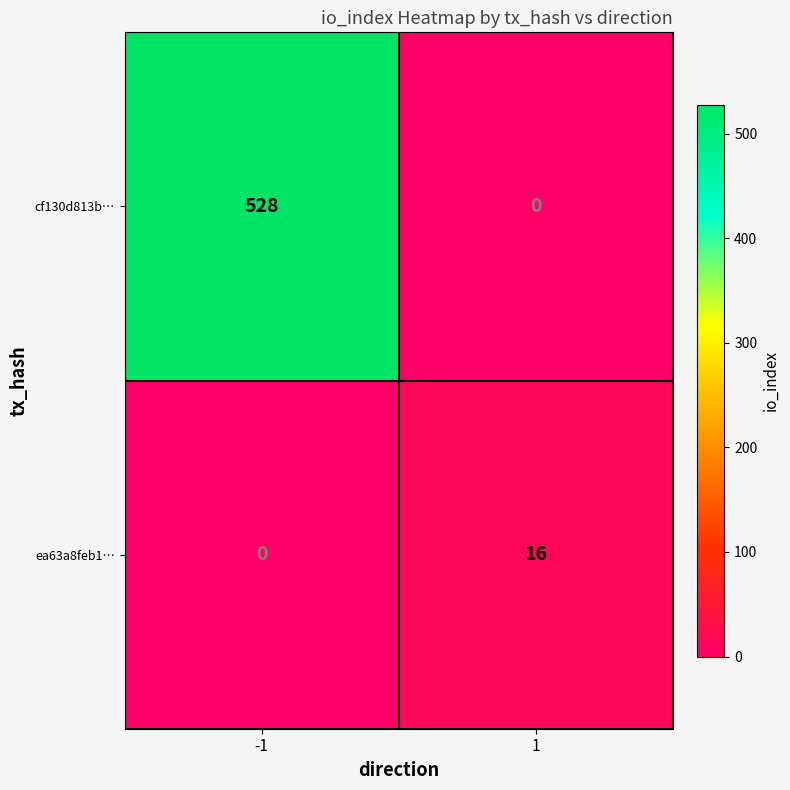

Count the number of data series in this chart.

2